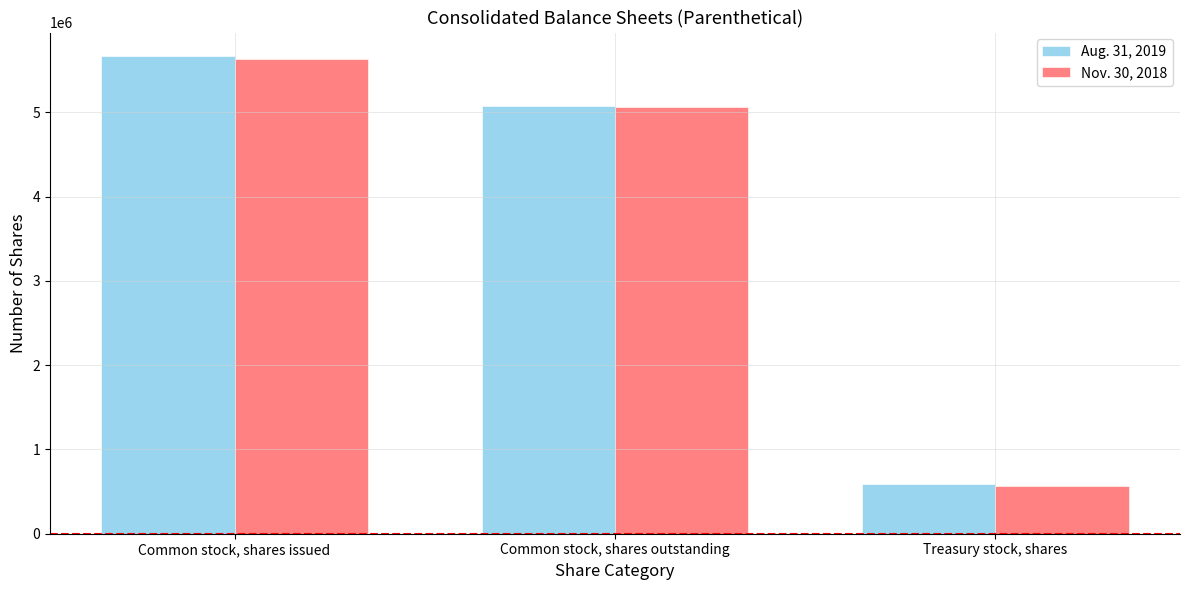

Is it true that Nov. 30, 2018 equals 5065173 at Common stock, shares outstanding?

True